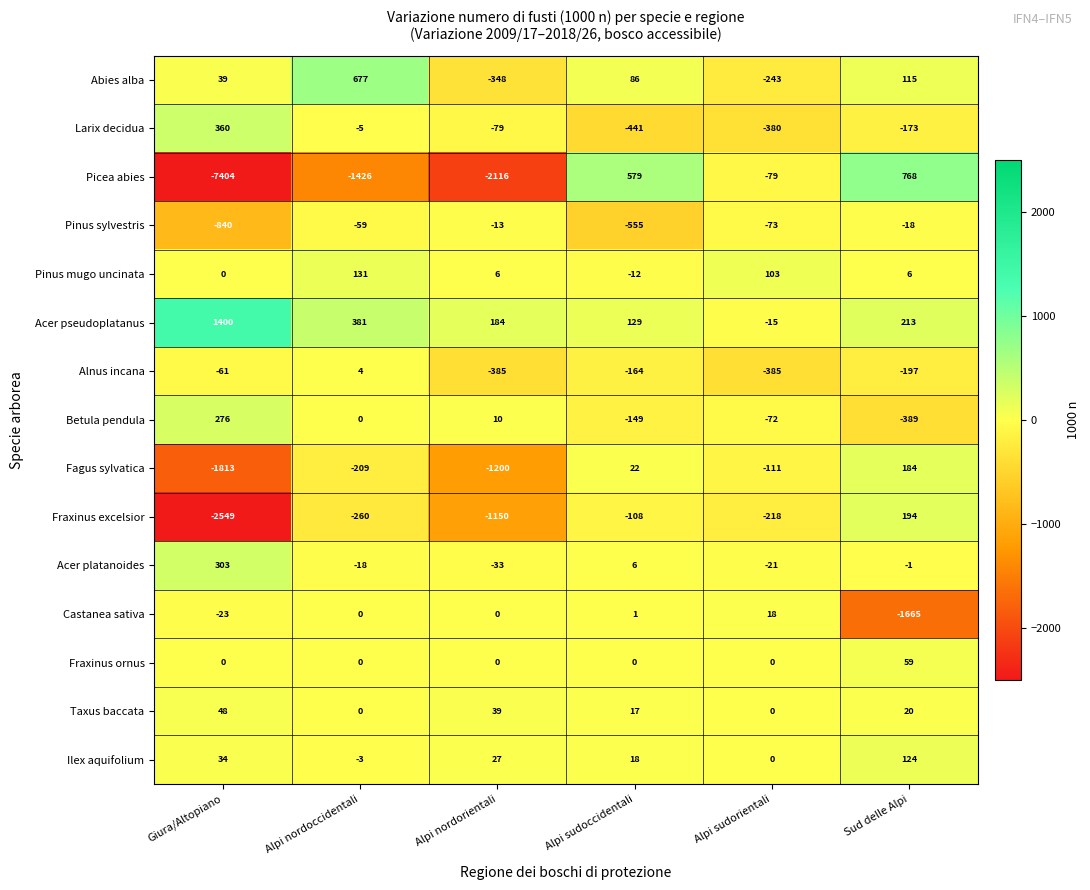

At which category does the chart reach its minimum across all series?

Giura/Altopiano